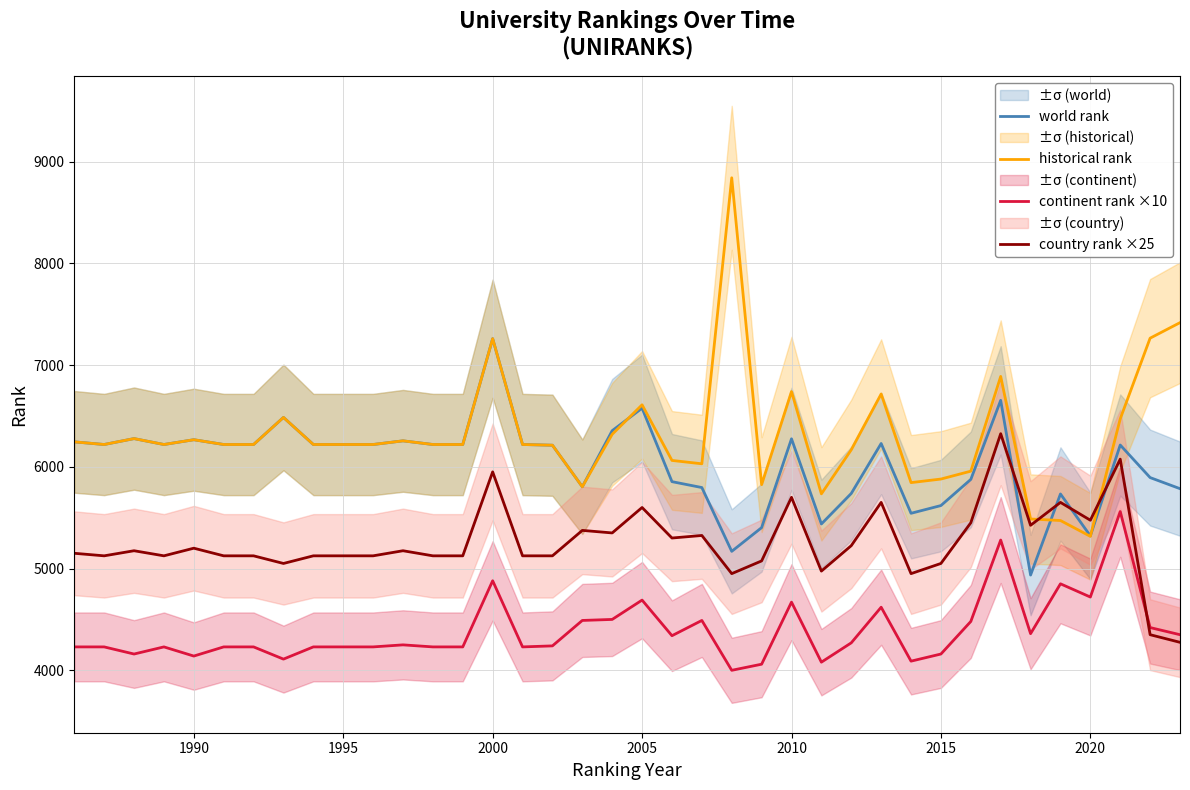

True or false: historical rank and continent rank ×10 intersect in this chart.

False